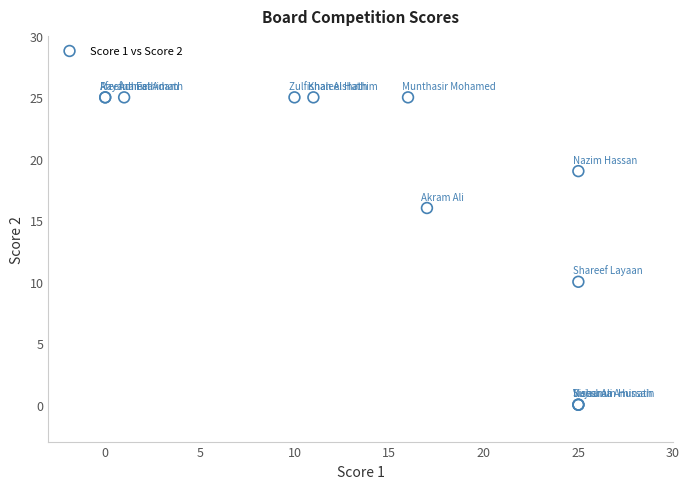

What Y value in the scatter plot is closest to 12?

10